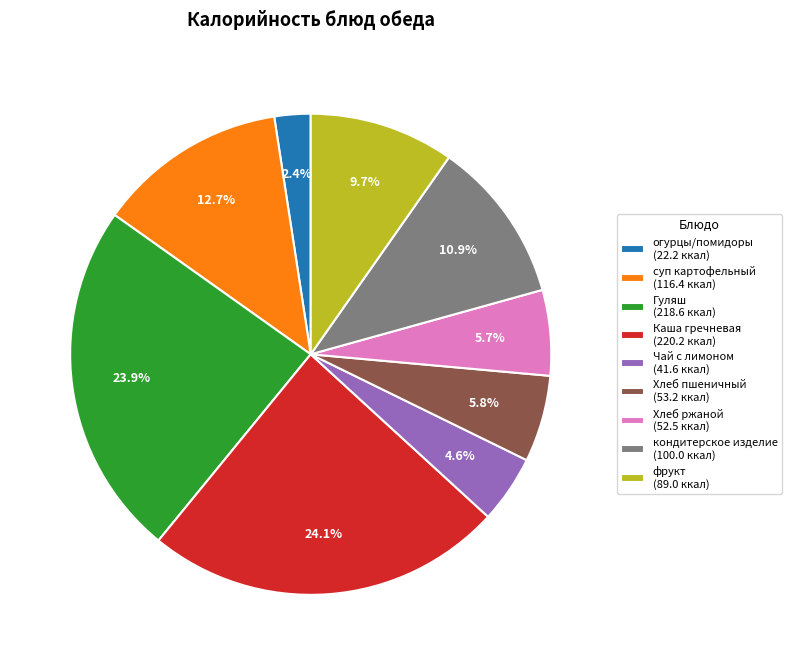

Count the number of slices in the pie.

9